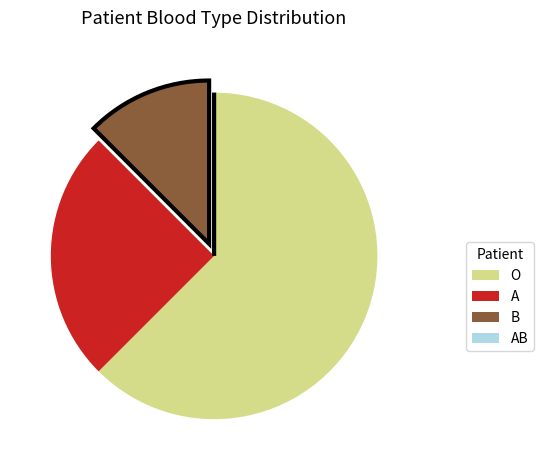

Is there any slice that represents more than half of the pie?

Yes